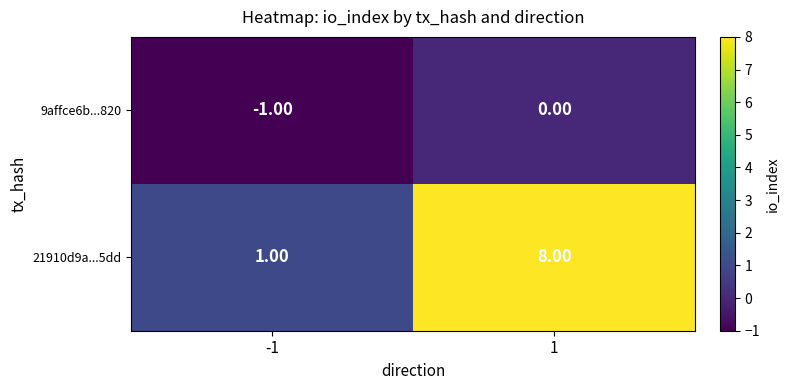

Rank the series by their average value, from lowest to highest.

9affce6b...820, 21910d9a...5dd